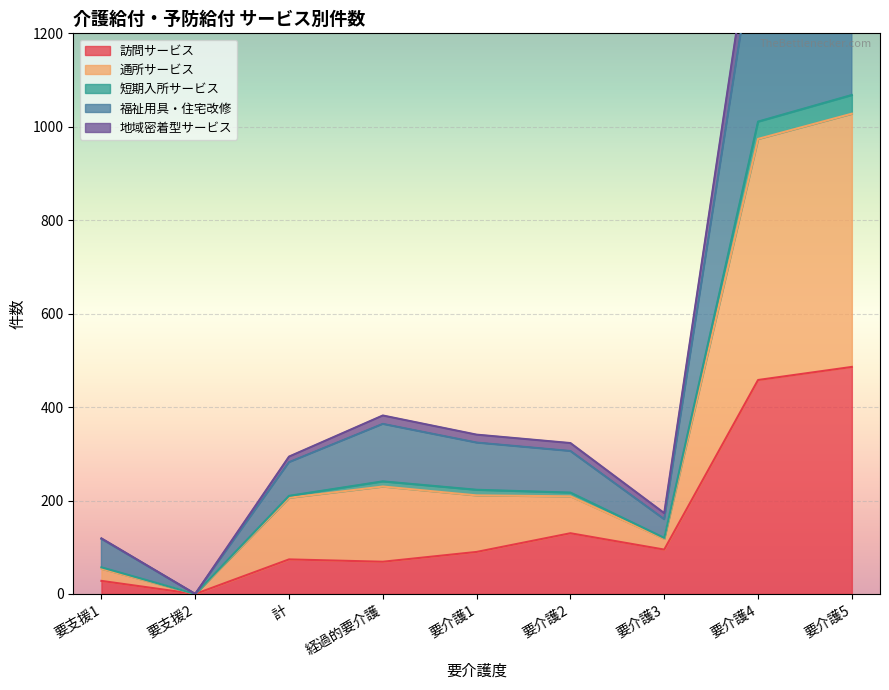

What is the sum of all 福祉用具・住宅改修 values?

3147